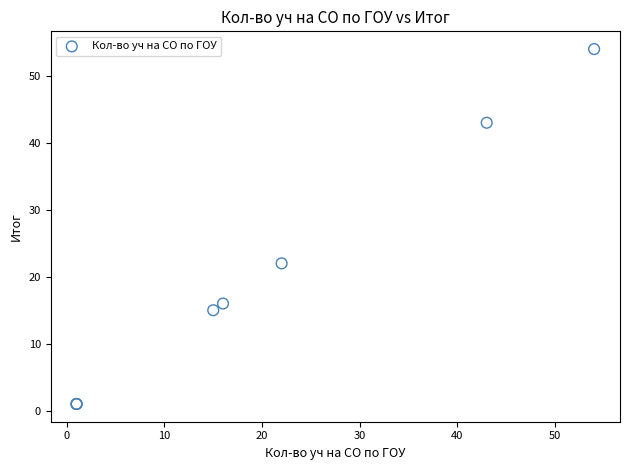

What Y value in the scatter plot is closest to 27?

22